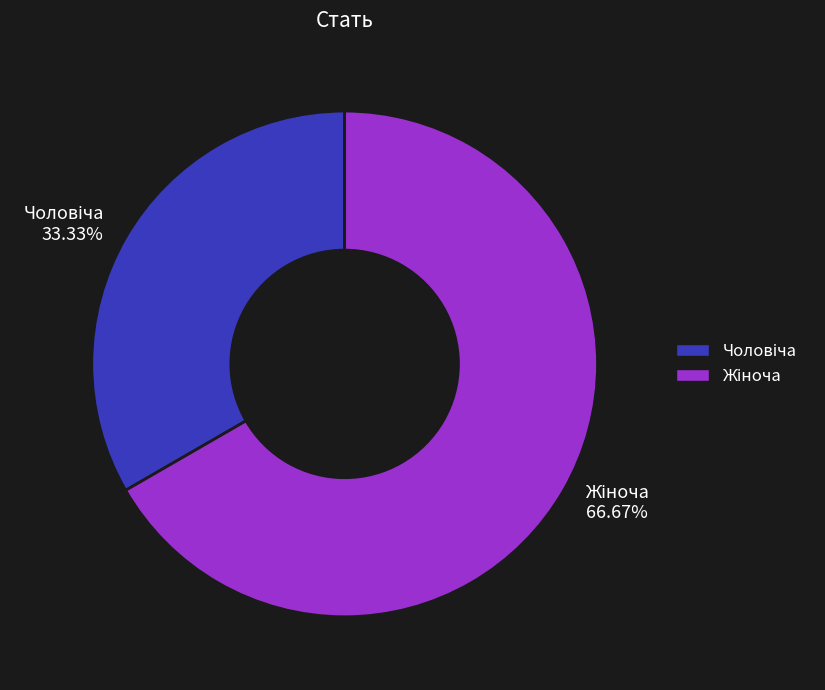

Does any single category account for the majority?

Yes